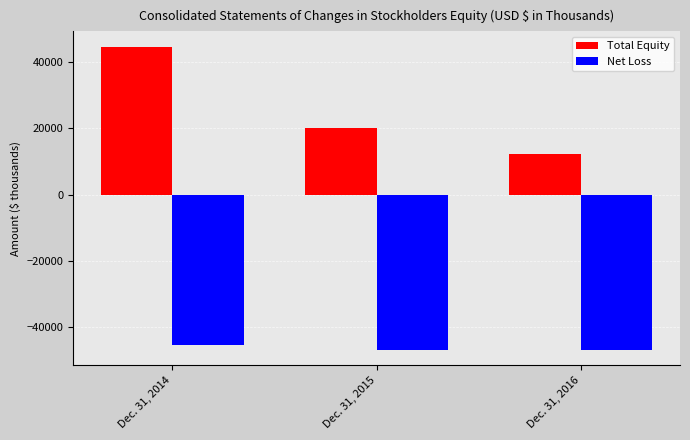

List the series in order of their peak value, lowest first.

Net Loss, Total Equity